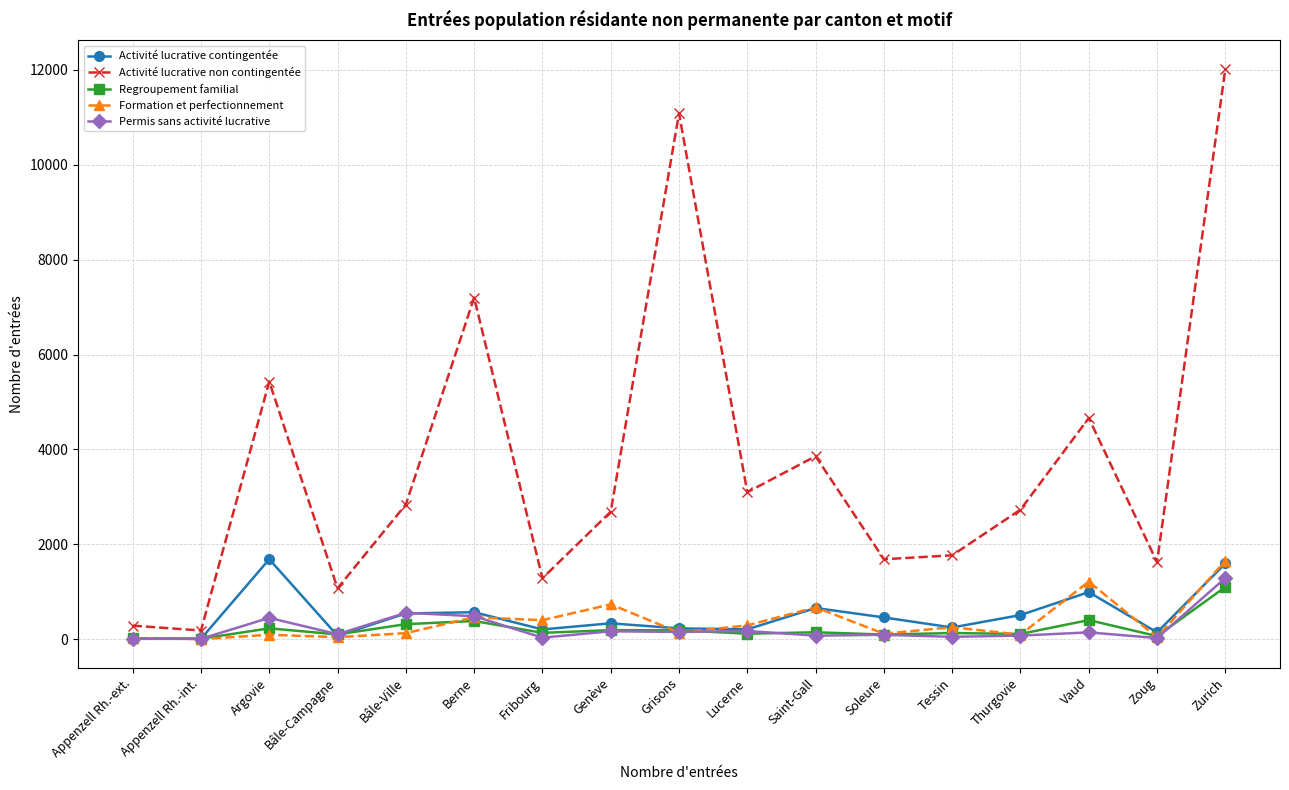

True or false: Activité lucrative non contingentée has a value of 1072 at Bâle-Campagne.

True